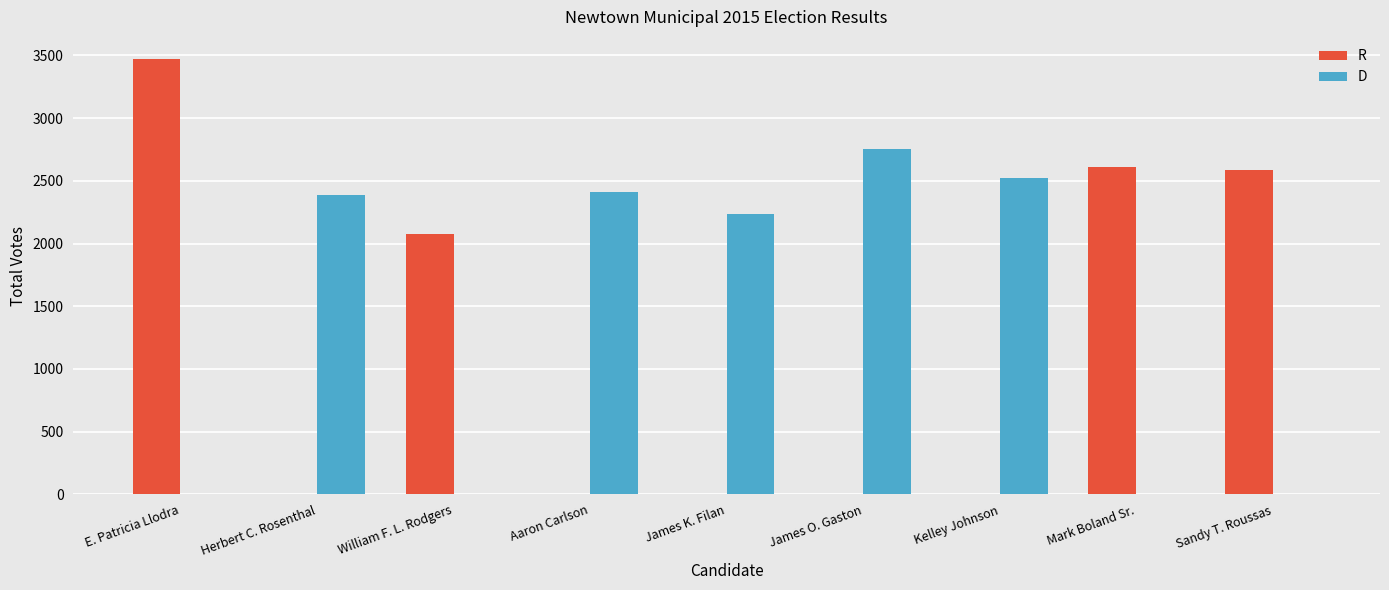

Reading left to right, what are all the values shown in this chart?

R: E. Patricia Llodra=3474	Herbert C. Rosenthal=0	William F. L. Rodgers=2073	Aaron Carlson=0	James K. Filan=0	James O. Gaston=0	Kelley Johnson=0	Mark Boland Sr.=2610	Sandy T. Roussas=2586
D: E. Patricia Llodra=0	Herbert C. Rosenthal=2388	William F. L. Rodgers=0	Aaron Carlson=2412	James K. Filan=2233	James O. Gaston=2752	Kelley Johnson=2526	Mark Boland Sr.=0	Sandy T. Roussas=0